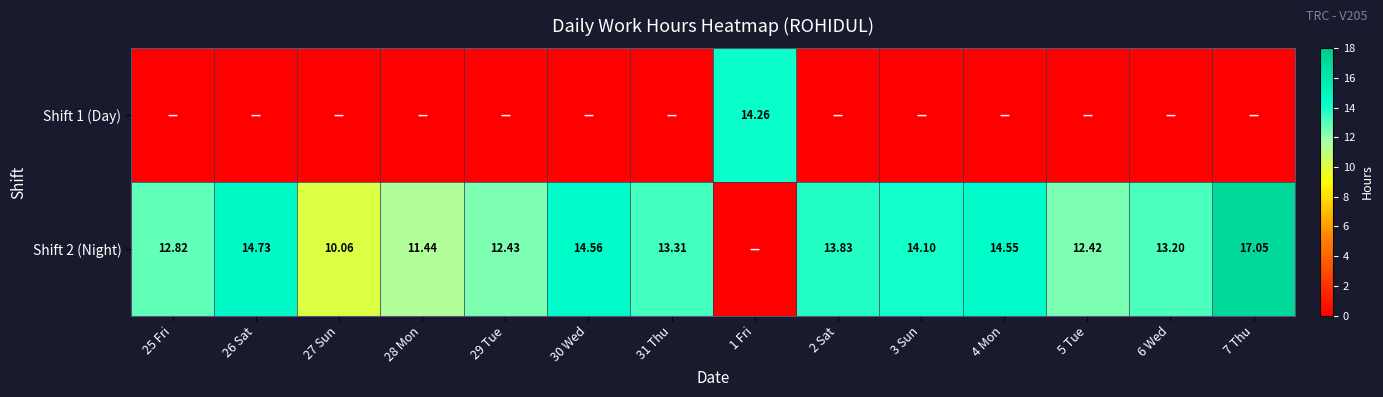

The Shift 1 (Day) series shows 6.2 at 7 Thu. True or false?

False